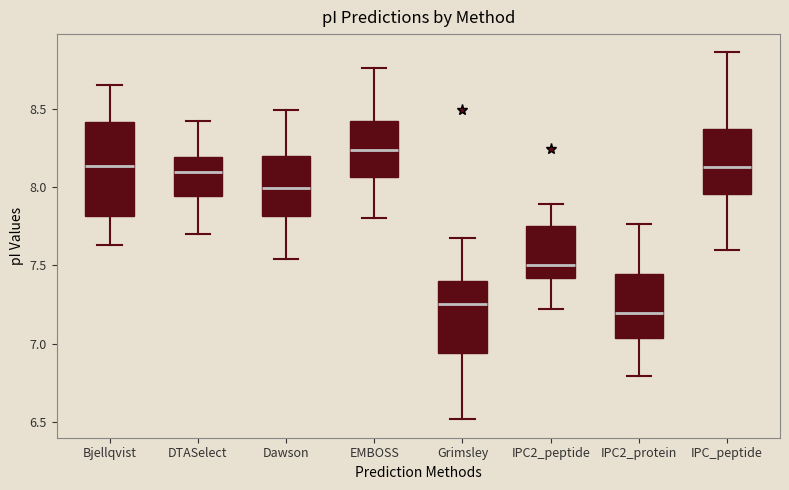

Reading left to right, read every box against the y-axis: the position of its median line, the range the box covers, and the ends of its whiskers. The values are not printed on the chart, so give them approximately, as read against the axis.

Bjellqvist: median 8.15, box 7.80 to 8.40, whiskers 7.65 to 8.65
DTASelect: median 8.10, box 7.95 to 8.20, whiskers 7.70 to 8.40
Dawson: median 8.00, box 7.80 to 8.20, whiskers 7.55 to 8.50
EMBOSS: median 8.25, box 8.05 to 8.40, whiskers 7.80 to 8.75
Grimsley: median 7.25, box 6.95 to 7.40, whiskers 6.50 to 7.65
IPC2_peptide: median 7.50, box 7.40 to 7.75, whiskers 7.20 to 7.90
IPC2_protein: median 7.20, box 7.05 to 7.45, whiskers 6.80 to 7.75
IPC_peptide: median 8.15, box 7.95 to 8.35, whiskers 7.60 to 8.85